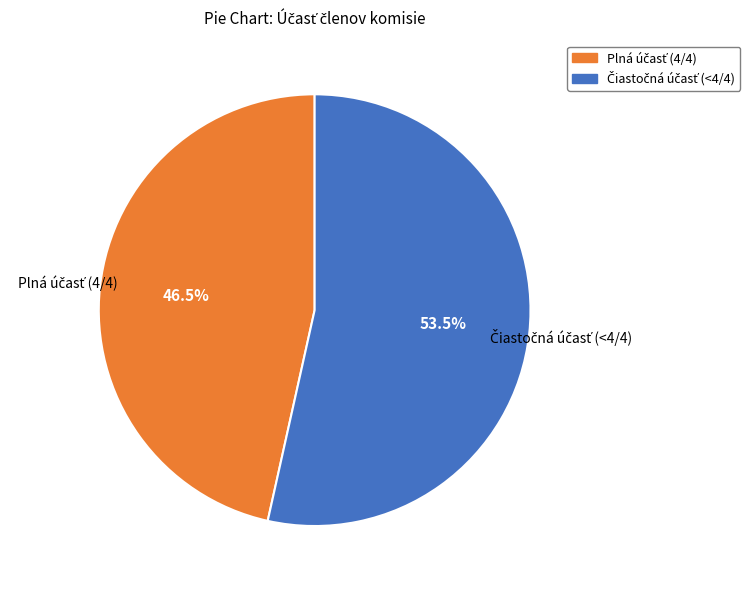

Does any single category account for the majority?

Yes